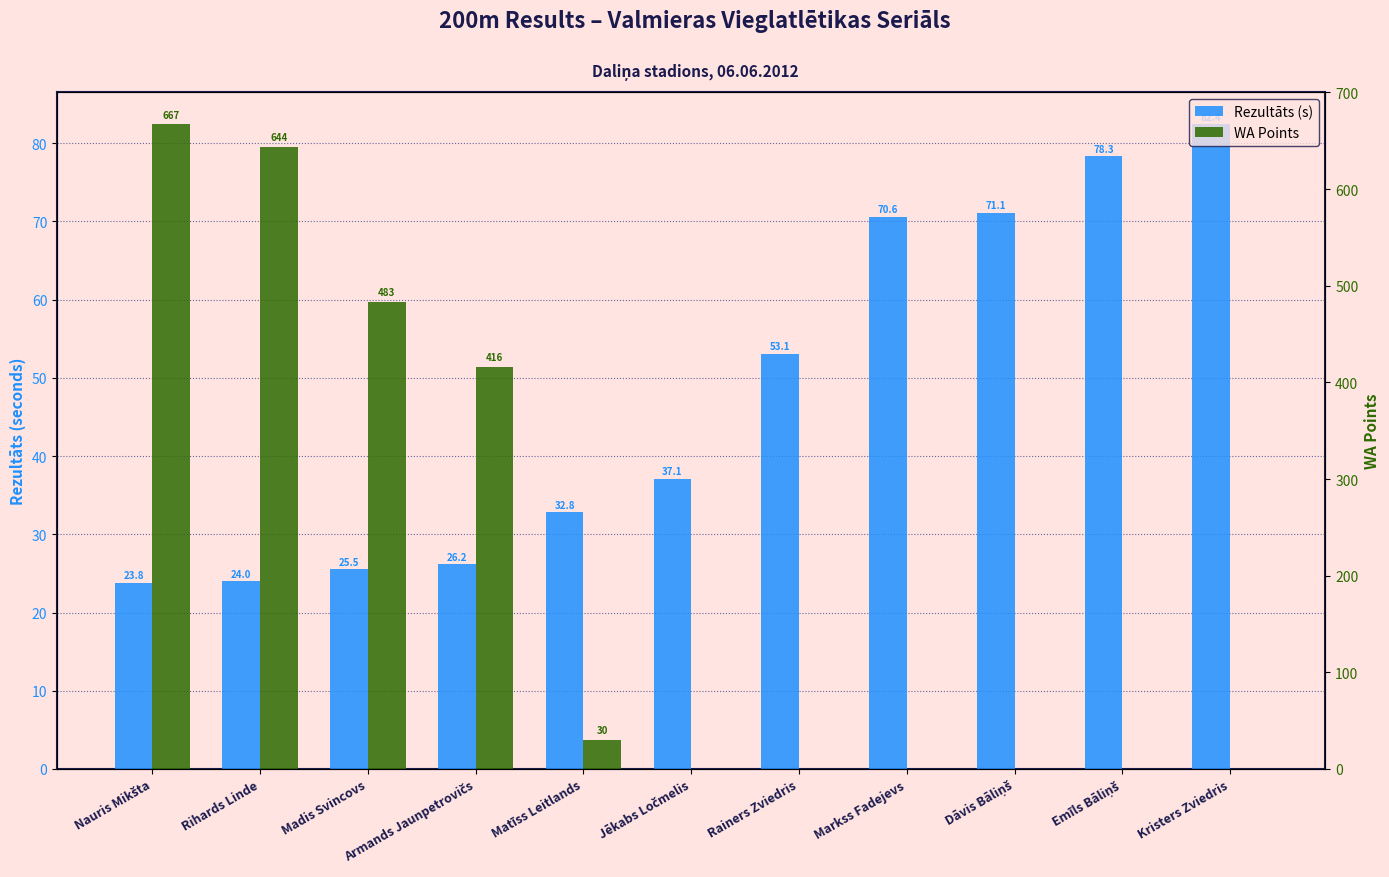

At which label does Rezultāts (s) reach its peak?

Kristers Zviedris